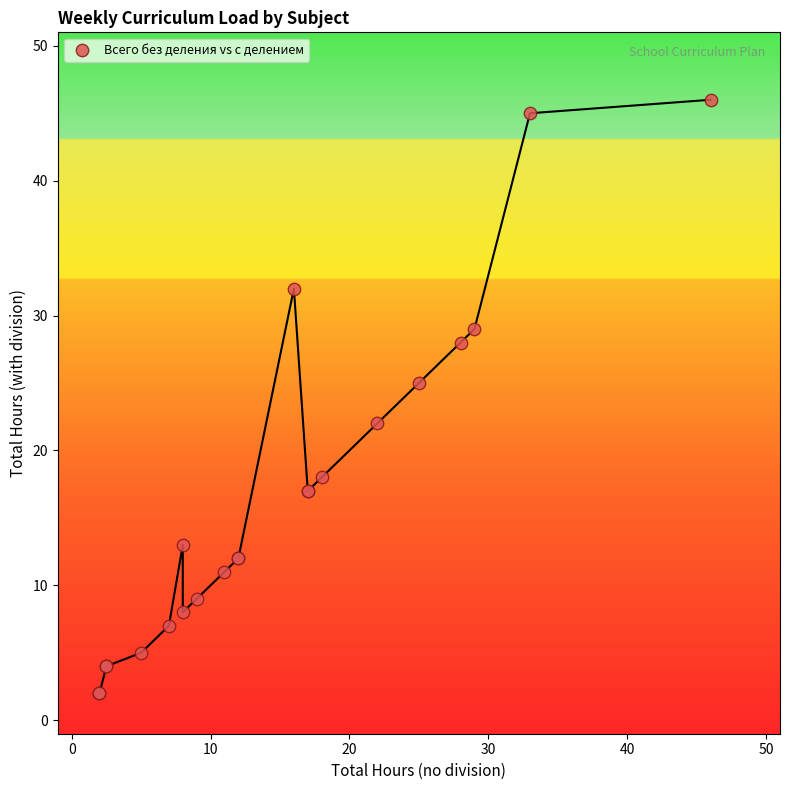

What Y value in the scatter plot is closest to 24?

25